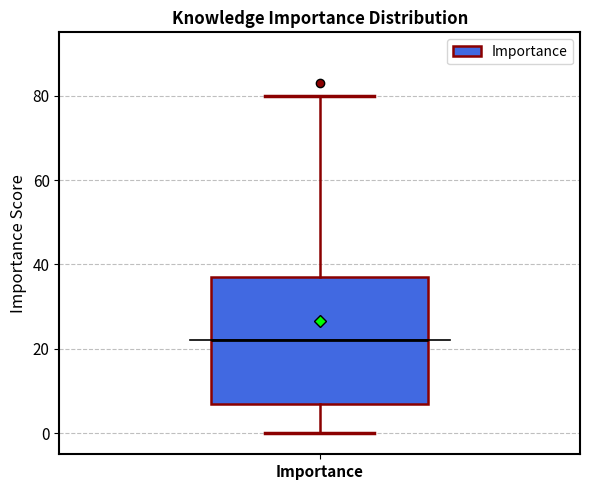

Where does the lower whisker of the box for Importance end on the y-axis? The values are not printed on the chart, so give them approximately, as read against the axis.

0